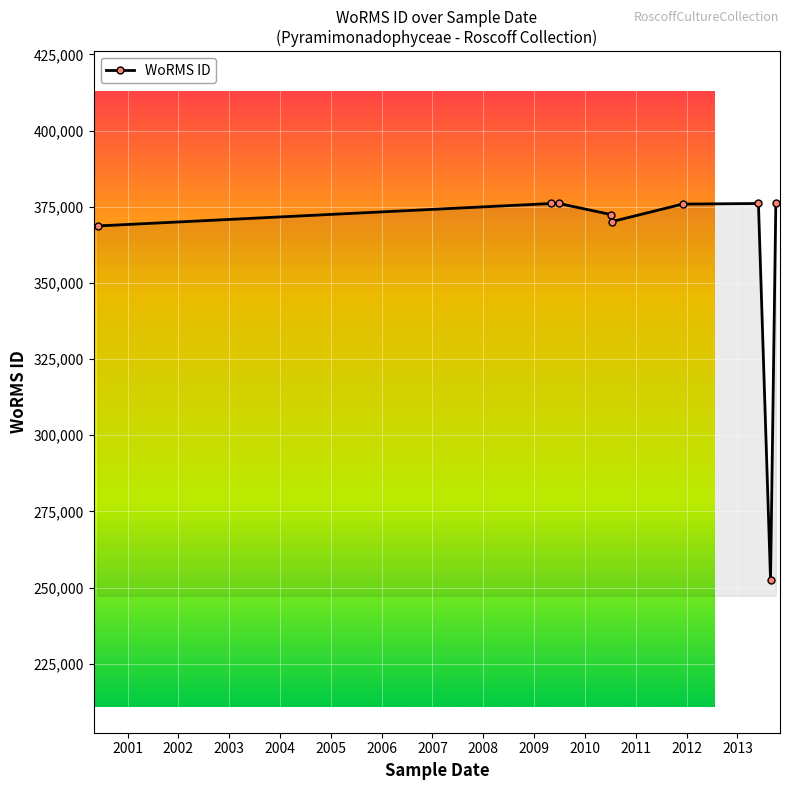

What is the difference between the maximum and second lowest values?

7367.0